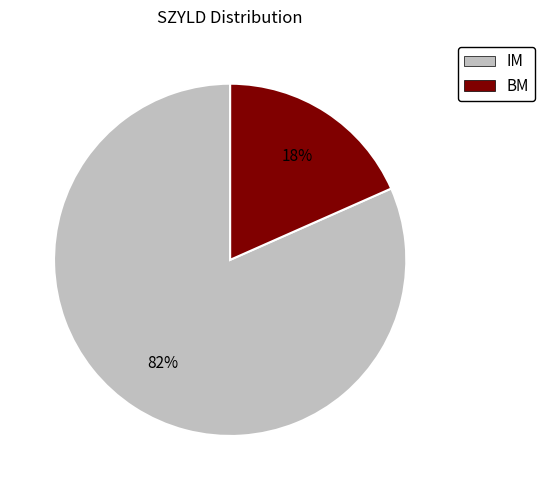

The IM slice represents 76% of the pie. True or false?

False